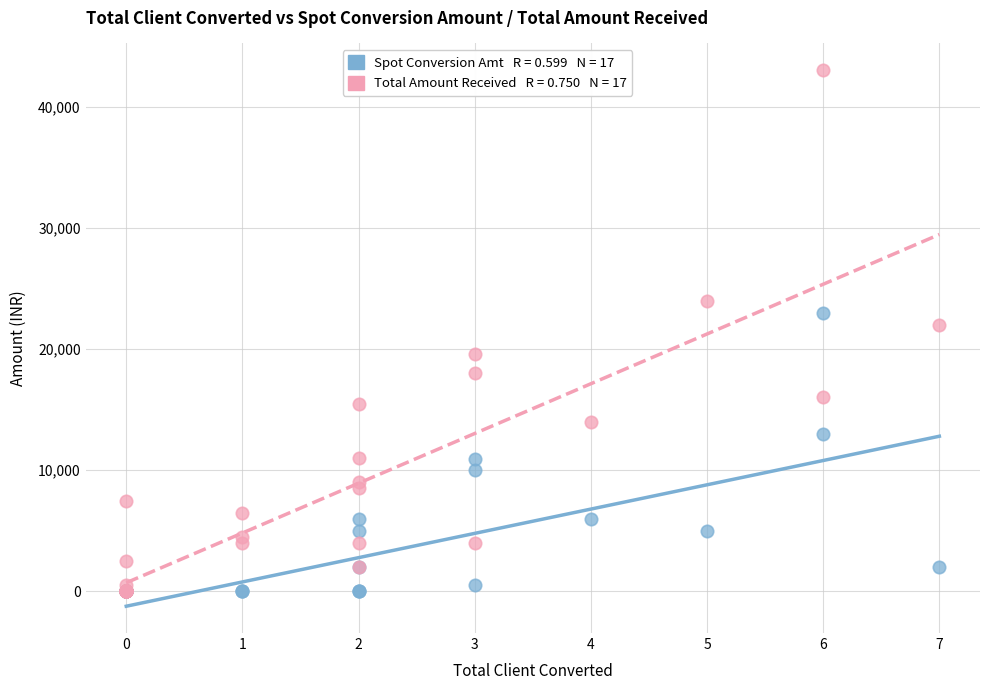

Across all series, what Y value is closest to 21500?

22000